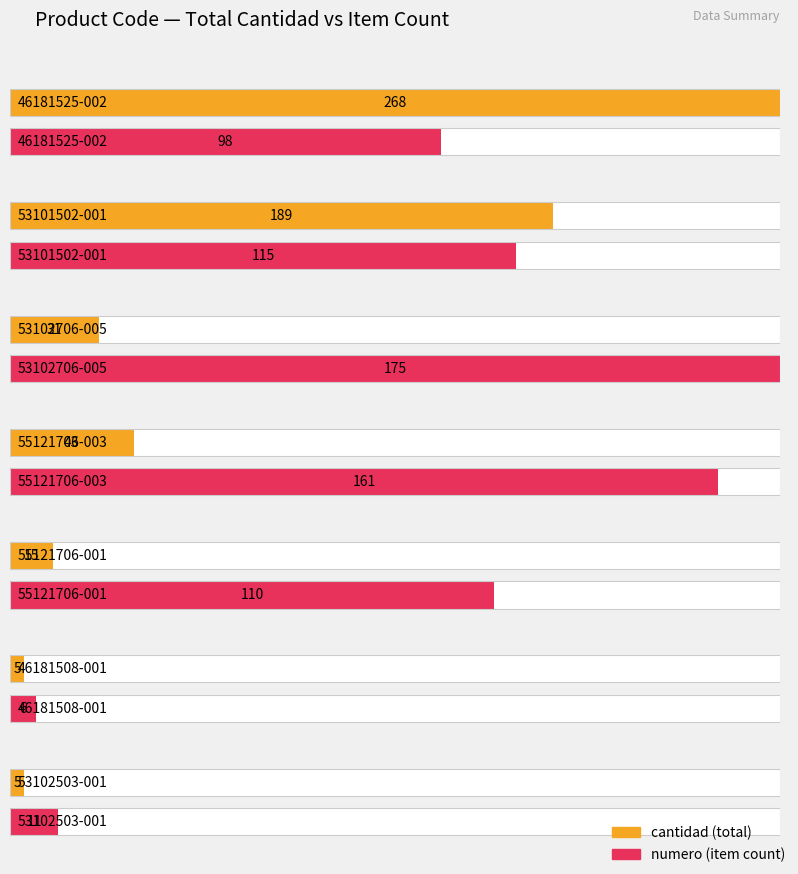

What are all the series names shown in the legend?

cantidad, numero